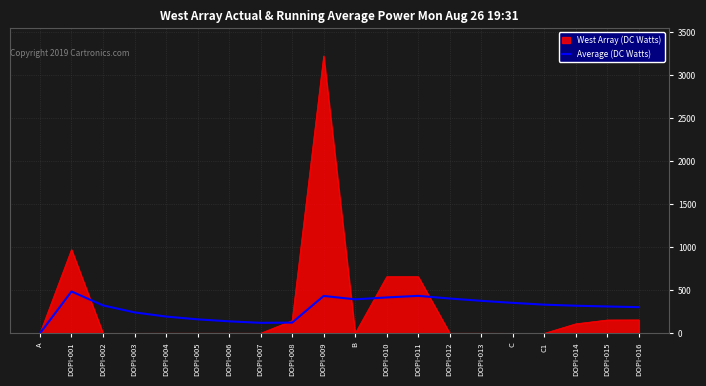

How many lines are shown in the chart?

2